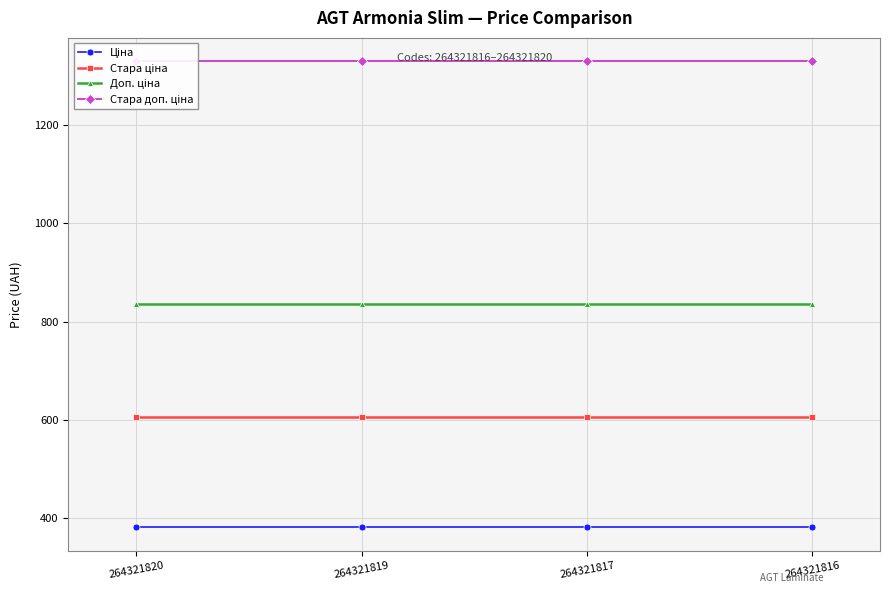

Which label corresponds to the smallest value in the chart?

264321820